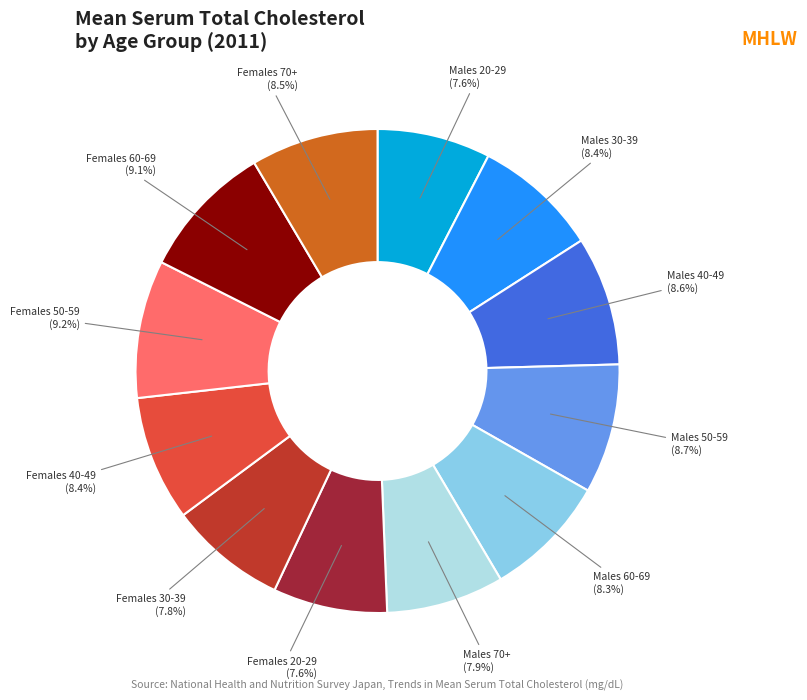

How many slices are in this pie chart?

12